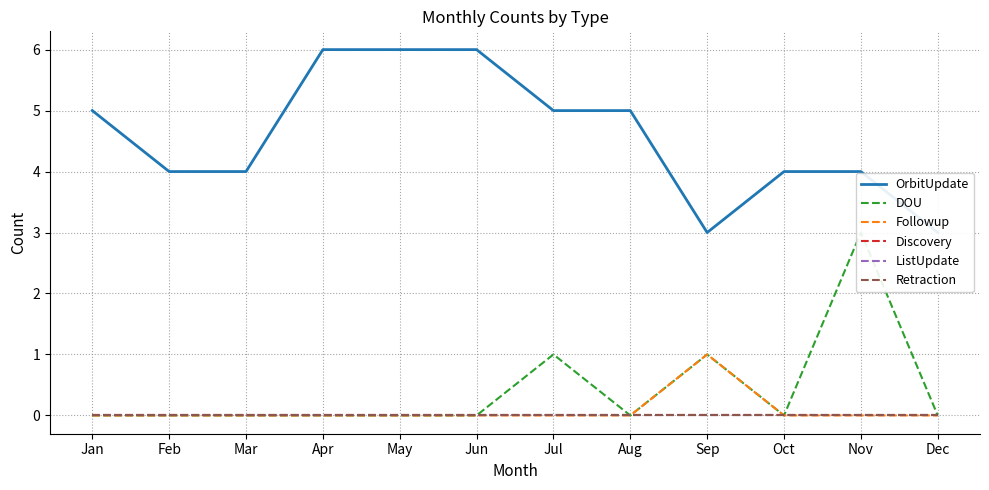

At which category is the sum across all series the highest?

Nov